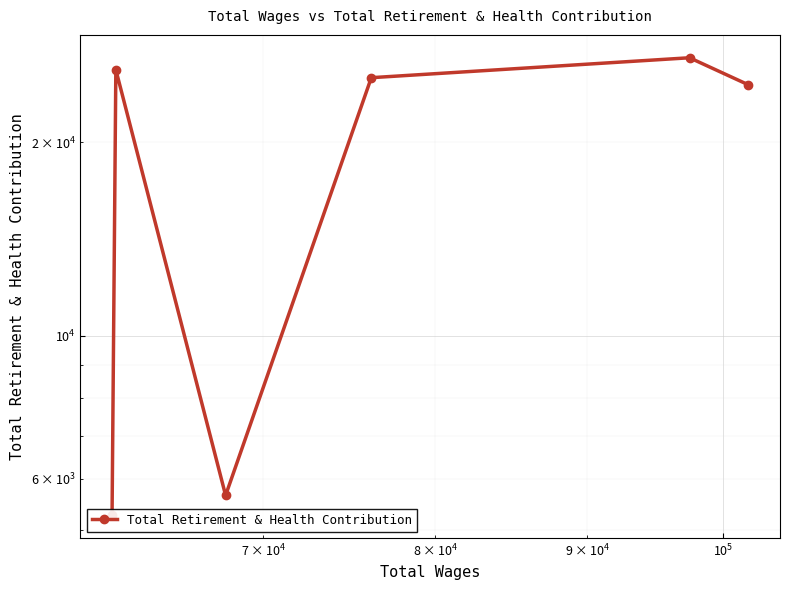

Is it true that the value at $\mathdefault{10^{3}}$ is 14495?

False